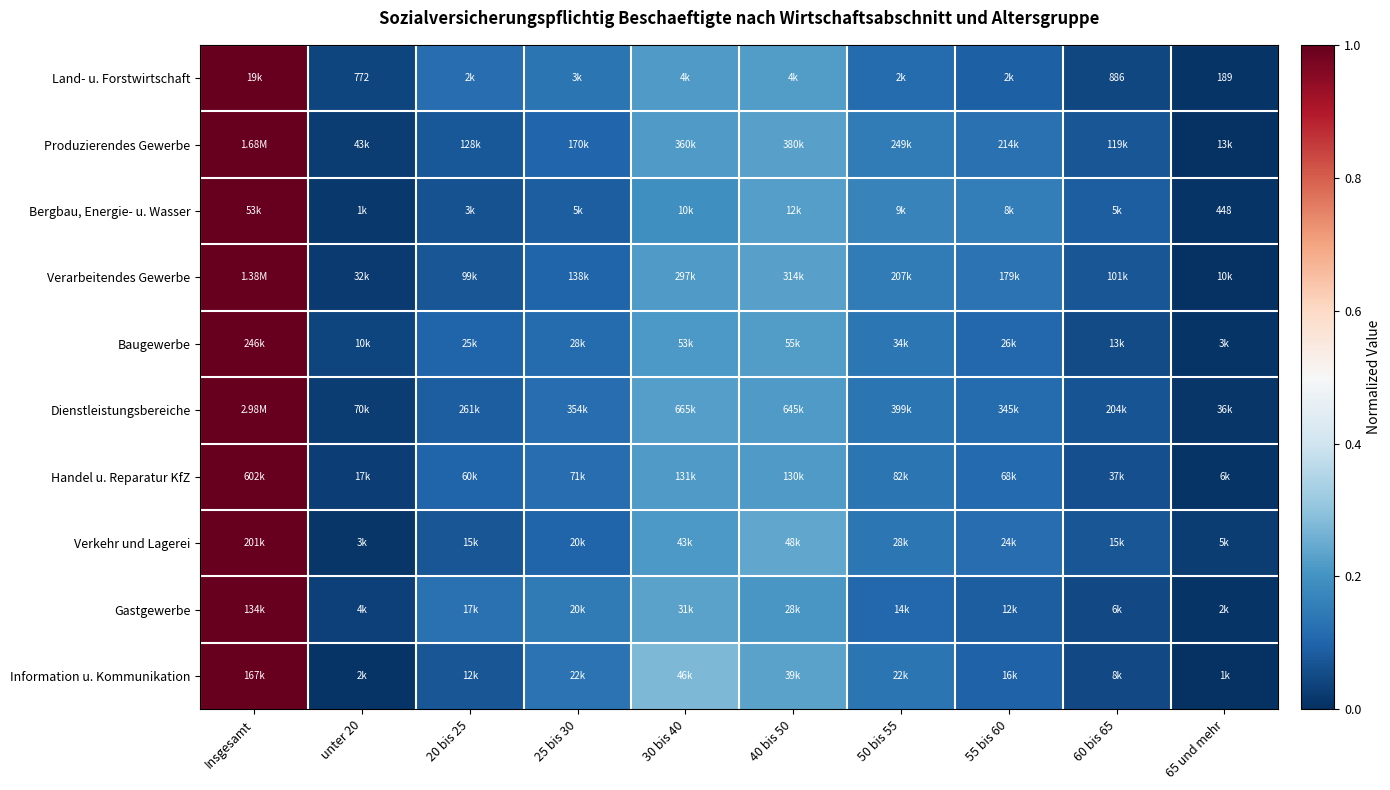

Which category has the lowest value in the Handel u. Reparatur KfZ series?

65 und mehr